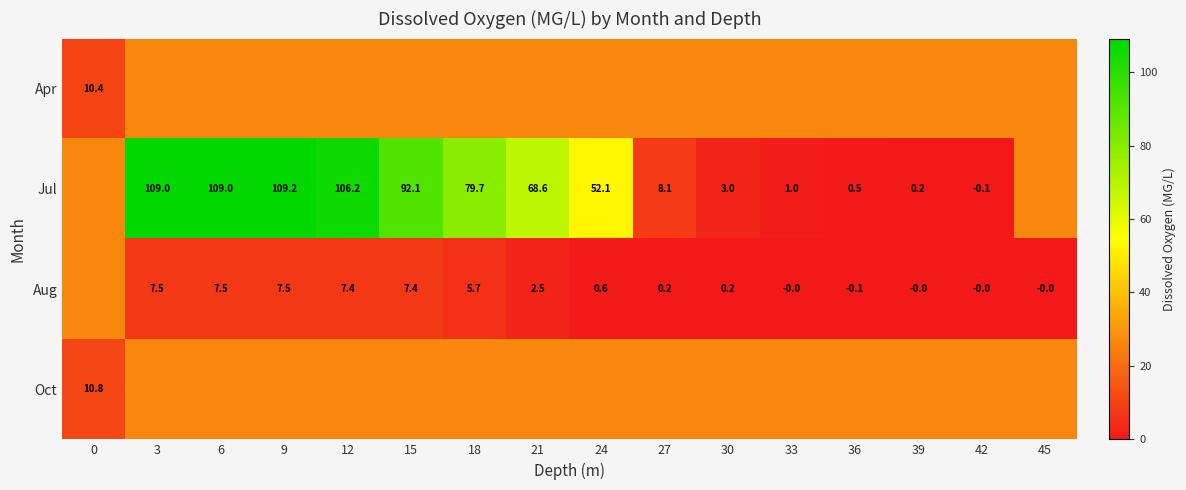

What is the maximum value shown in the chart?

109.2